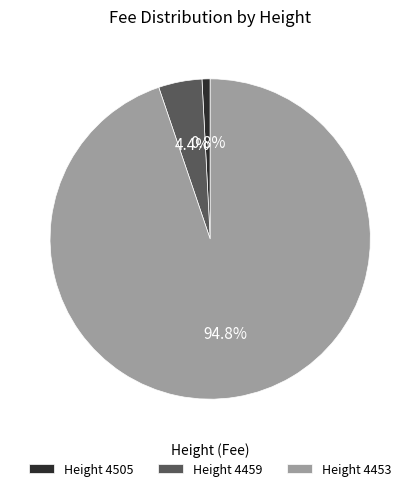

Which slice represents more than half of the pie?

Height 4453